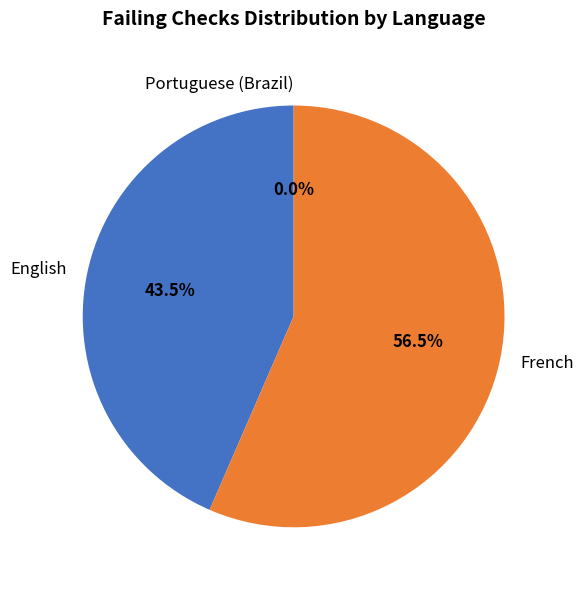

Count the number of slices in the pie.

3